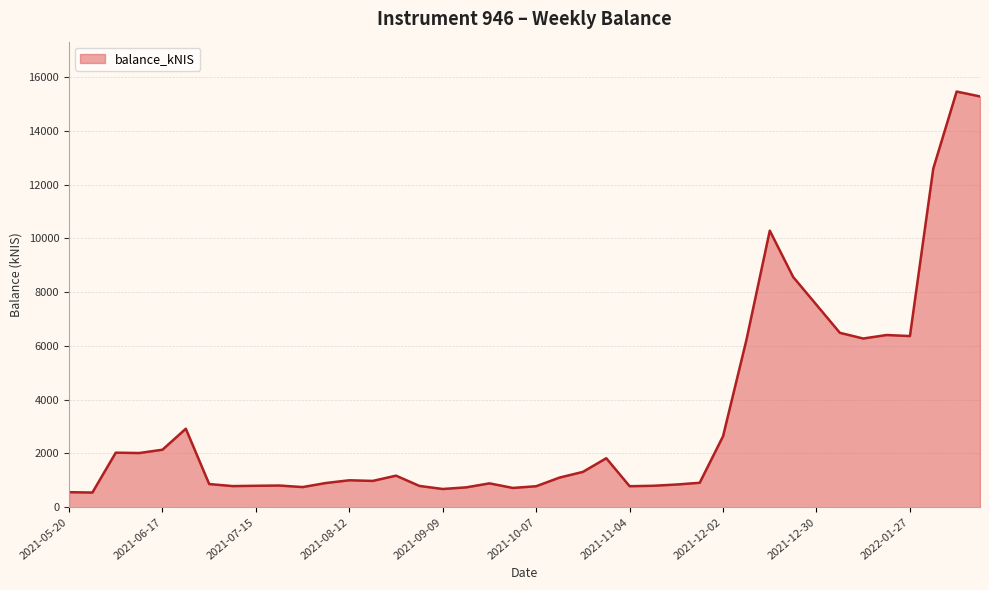

What is the difference between the maximum and minimum values?

14912.0